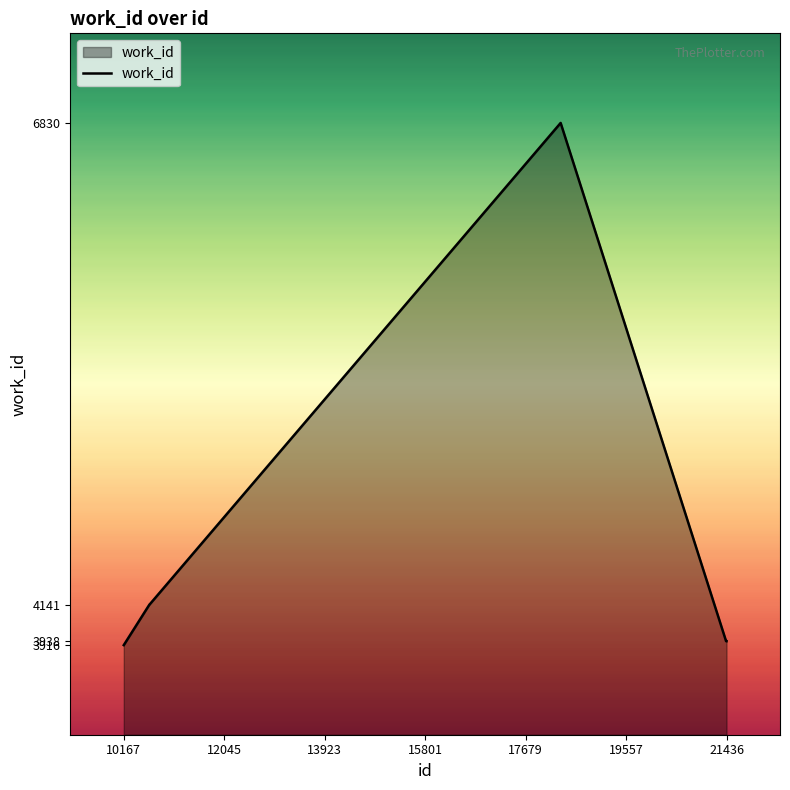

True or false: the data has more than 0 interior local peaks.

True